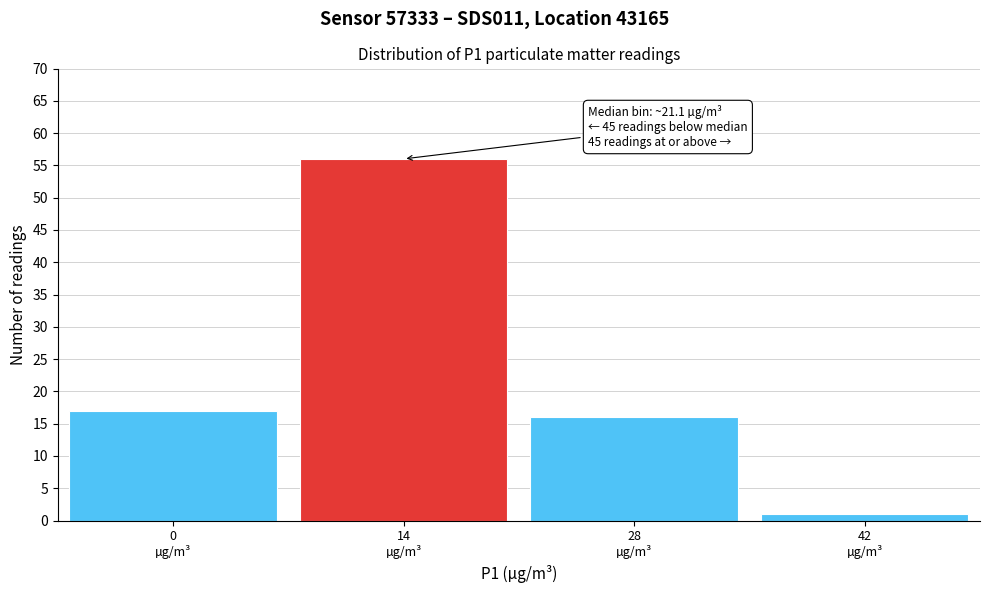

Reading right to left, what are all the values shown in this chart?

1	16	56	17